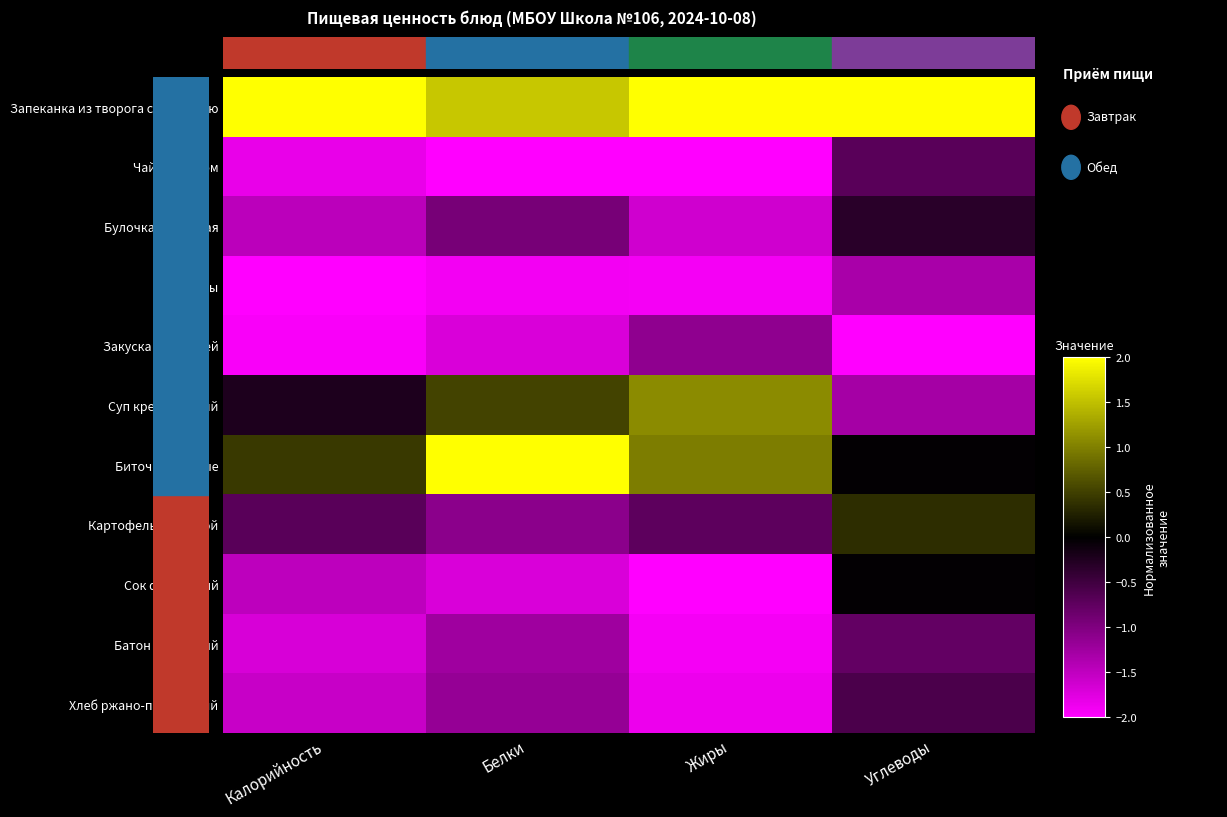

Reading right to left, what are all the values shown in this chart?

Запеканка из творога с морковью: Углеводы=2.0	Жиры=2.0	Белки=1.6	Калорийность=2.0
Чай с сахаром: Углеводы=-0.7	Жиры=-2.0	Белки=-2.0	Калорийность=-1.8
Булочка школьная: Углеводы=-0.3	Жиры=-1.6	Белки=-0.9	Калорийность=-1.5
Фрукты: Углеводы=-1.3	Жиры=-1.9	Белки=-1.9	Калорийность=-2.0
Закуска из овощей: Углеводы=-2.0	Жиры=-1.1	Белки=-1.7	Калорийность=-1.9
Суп крестьянский: Углеводы=-1.3	Жиры=1.1	Белки=0.5	Калорийность=-0.2
Биточки рыбные: Углеводы=-0.0	Жиры=1.0	Белки=2.0	Калорийность=0.4
Картофель отварной: Углеводы=0.3	Жиры=-0.7	Белки=-1.1	Калорийность=-0.7
Сок фруктовый: Углеводы=-0.0	Жиры=-2.0	Белки=-1.7	Калорийность=-1.5
Батон домашний: Углеводы=-0.8	Жиры=-1.9	Белки=-1.2	Калорийность=-1.7
Хлеб ржано-пшеничный: Углеводы=-0.6	Жиры=-1.9	Белки=-1.2	Калорийность=-1.6